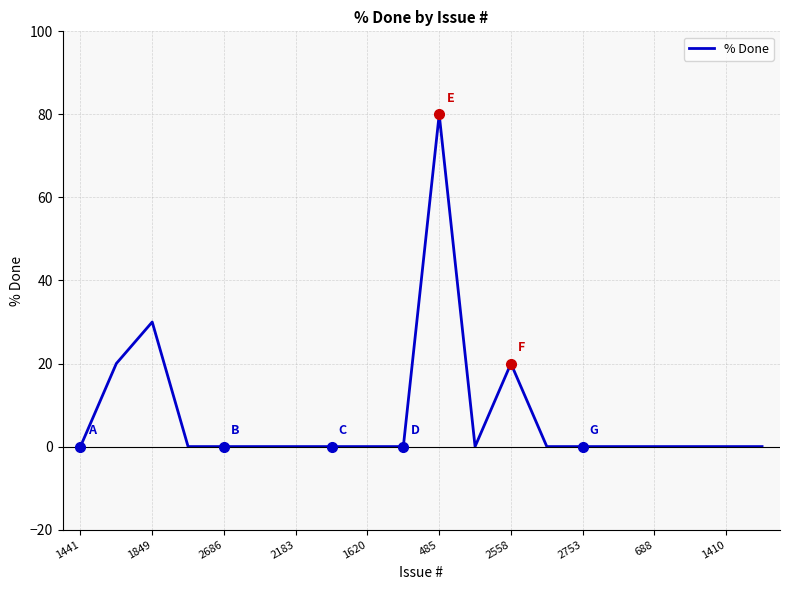

What is the difference between the maximum and minimum values?

80